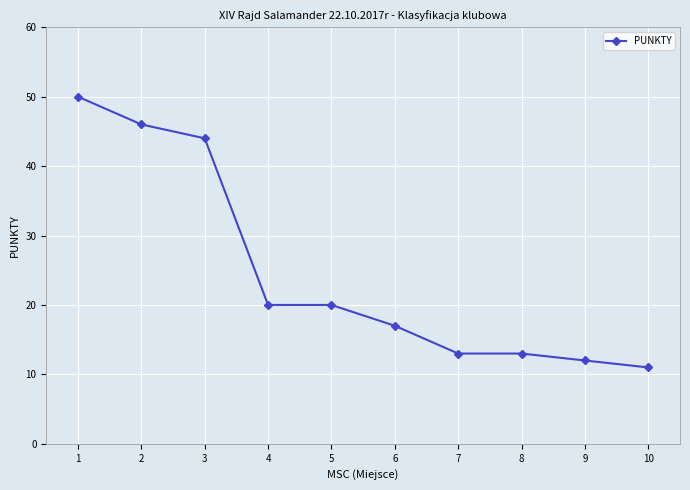

What is the value of the 8th point from the left?

13